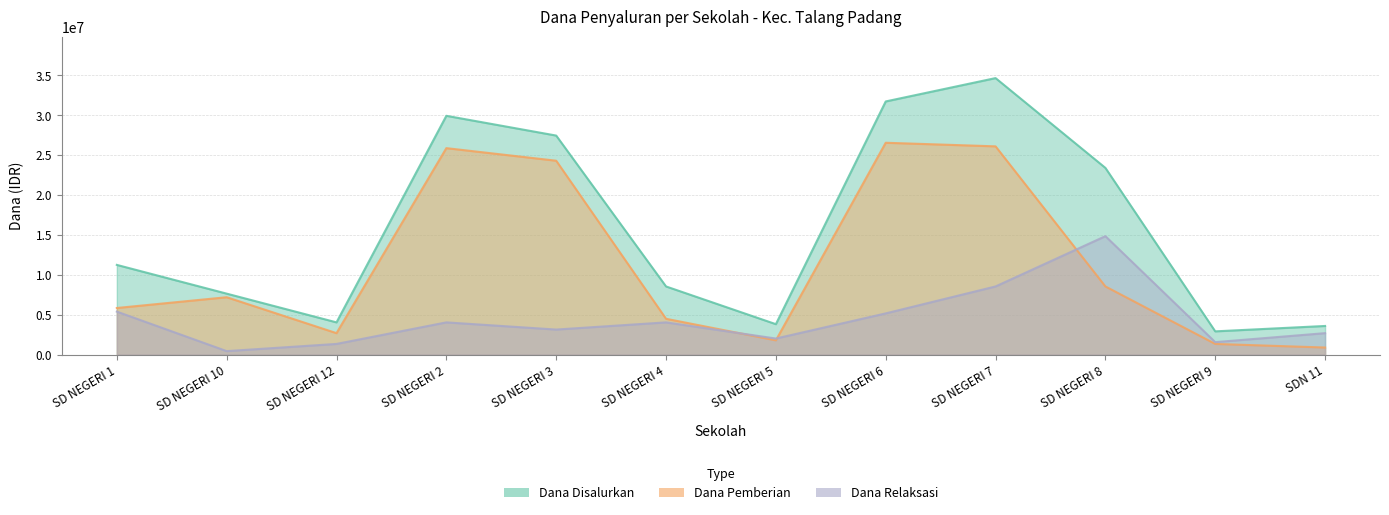

True or false: Dana Pemberian and Dana Disalurkan intersect in this chart.

False